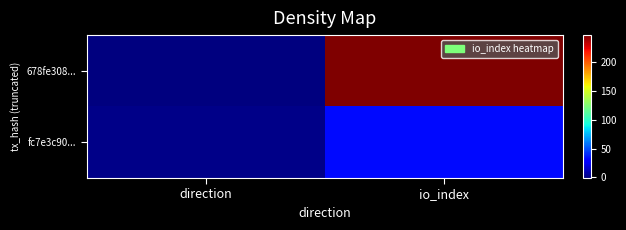

At which category is the sum across all series the highest?

io_index